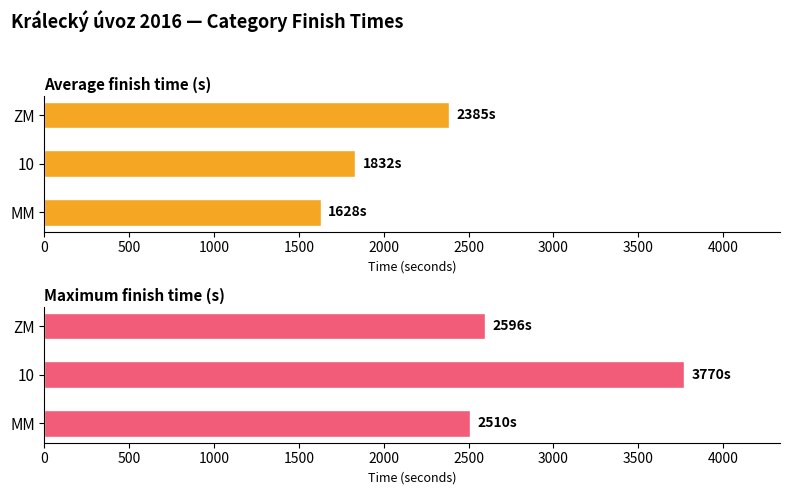

Rank the series at 10 from lowest to highest value.

Average finish time (s), Maximum finish time (s)